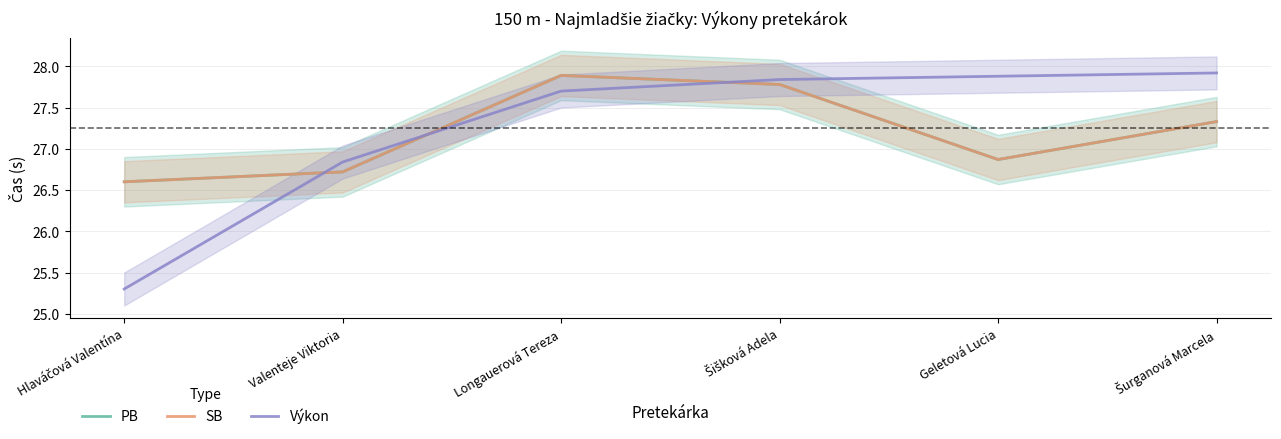

How many times do Výkon and SB cross each other?

3